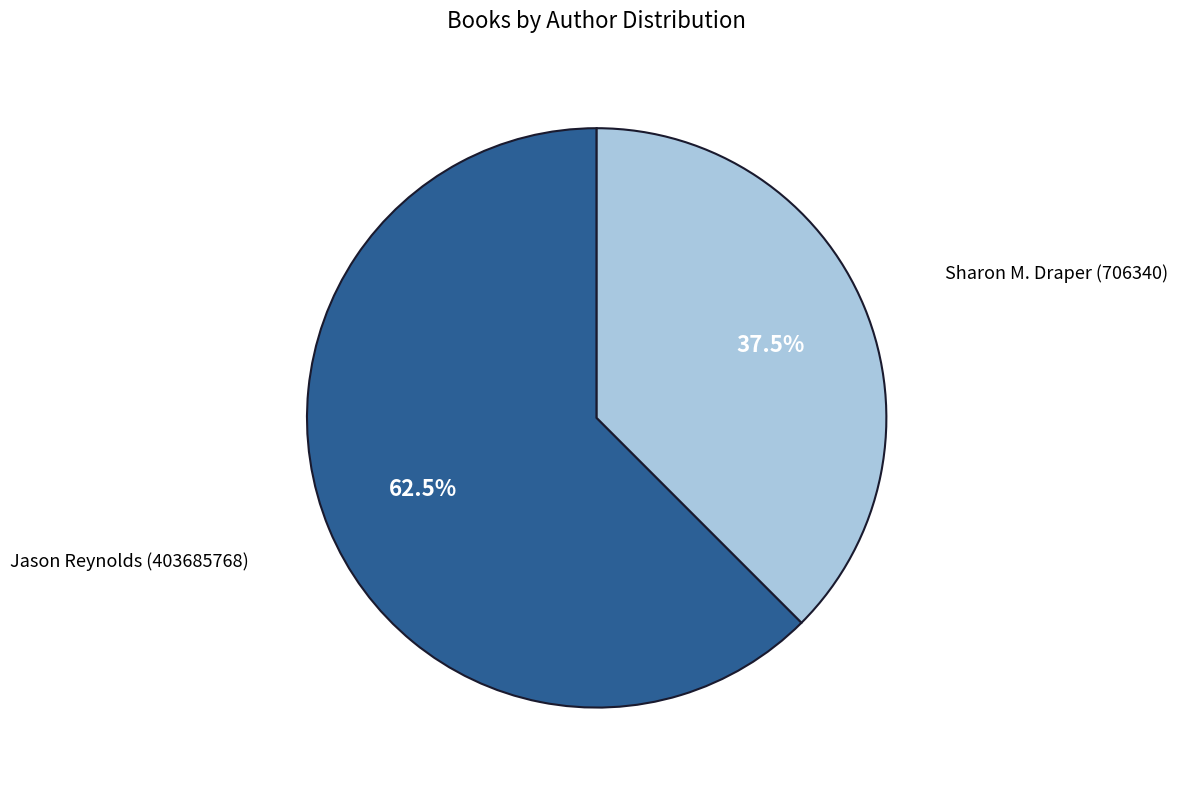

Which category has the smallest portion of the pie?

Sharon M. Draper (706340)